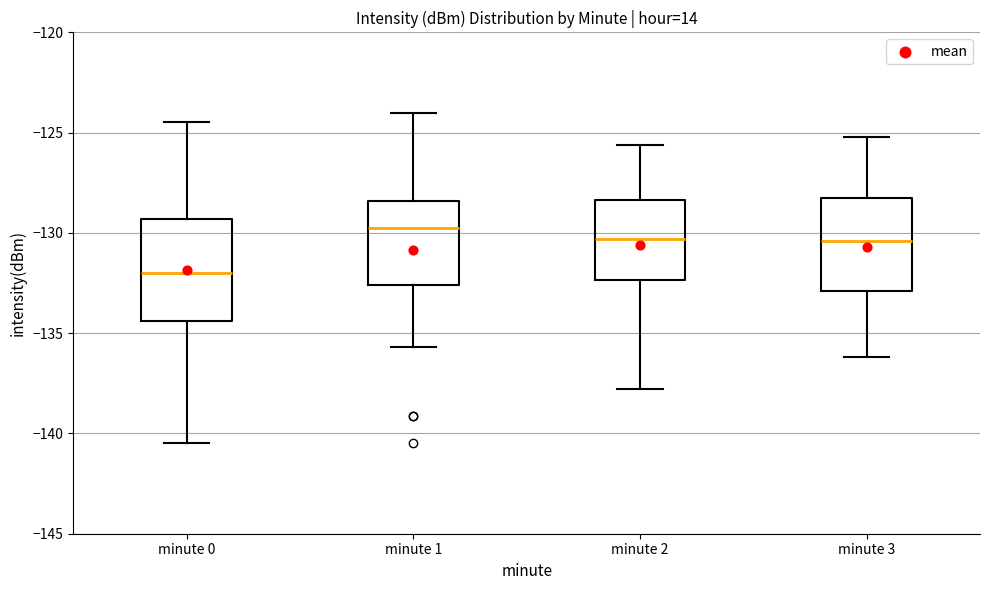

Reading left to right, read every box against the y-axis: the position of its median line, the range the box covers, and the ends of its whiskers. The values are not printed on the chart, so give them approximately, as read against the axis.

minute 0: median -132.0, box -134.5 to -129.5, whiskers -140.5 to -124.5
minute 1: median -130.0, box -132.5 to -128.5, whiskers -135.5 to -124.0
minute 2: median -130.5, box -132.5 to -128.5, whiskers -138.0 to -125.5
minute 3: median -130.5, box -133.0 to -128.0, whiskers -136.0 to -125.0